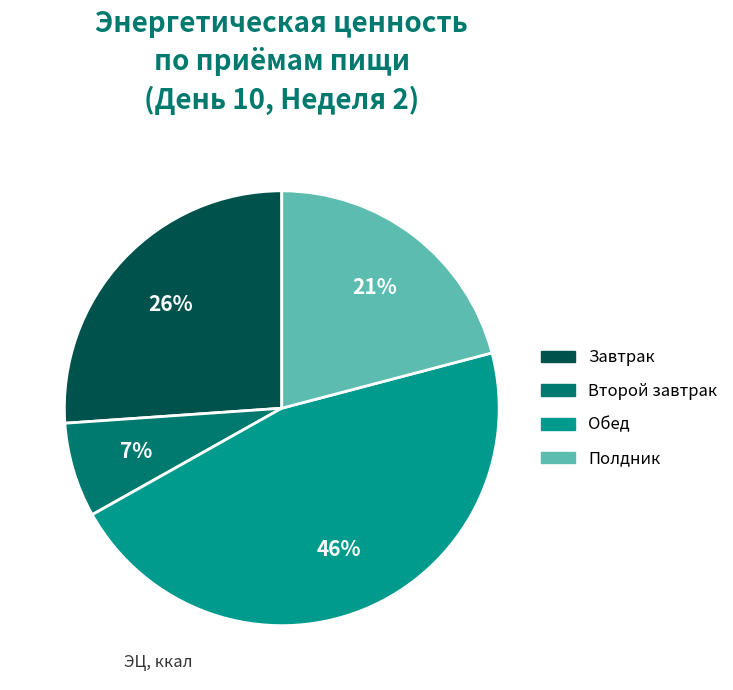

How many slices are in this pie chart?

4